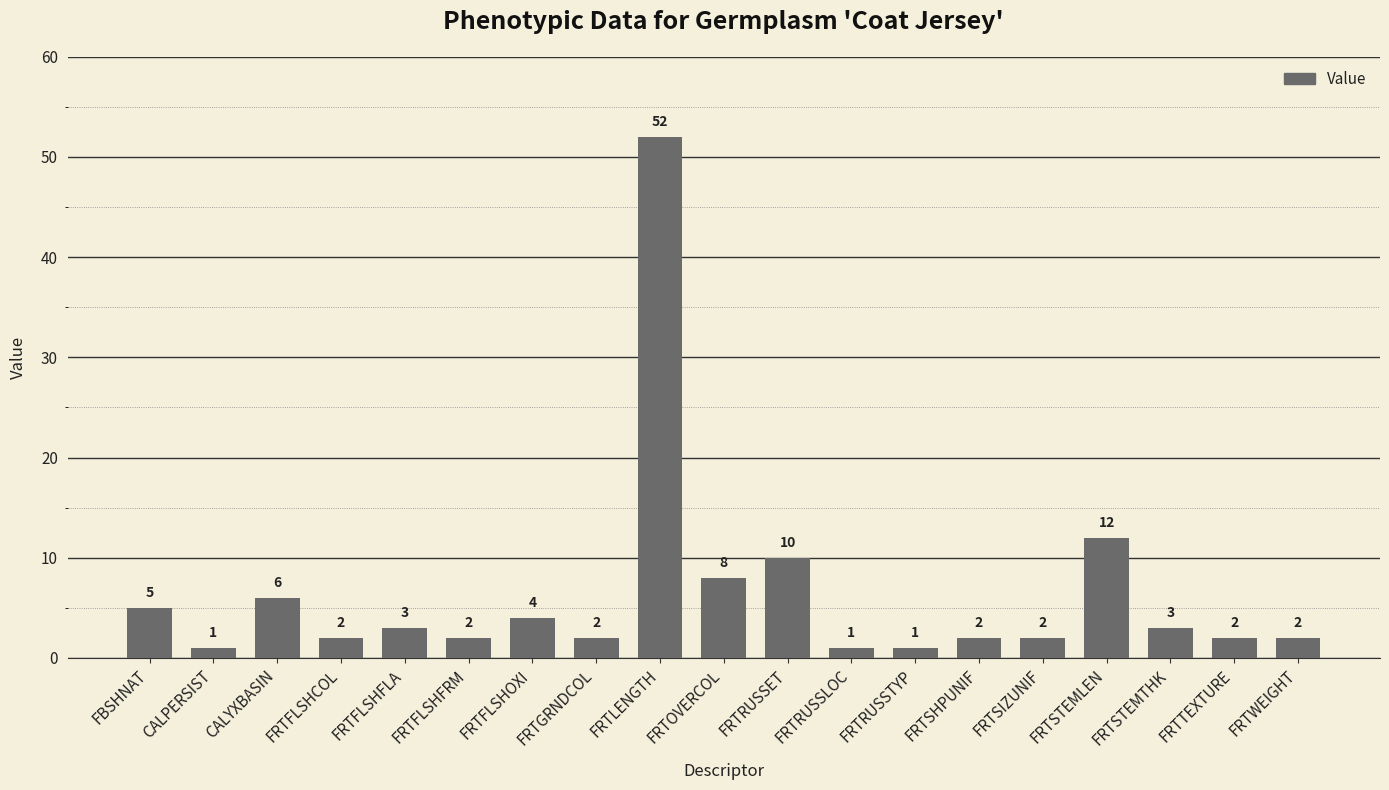

What is the difference between the maximum and minimum values?

51